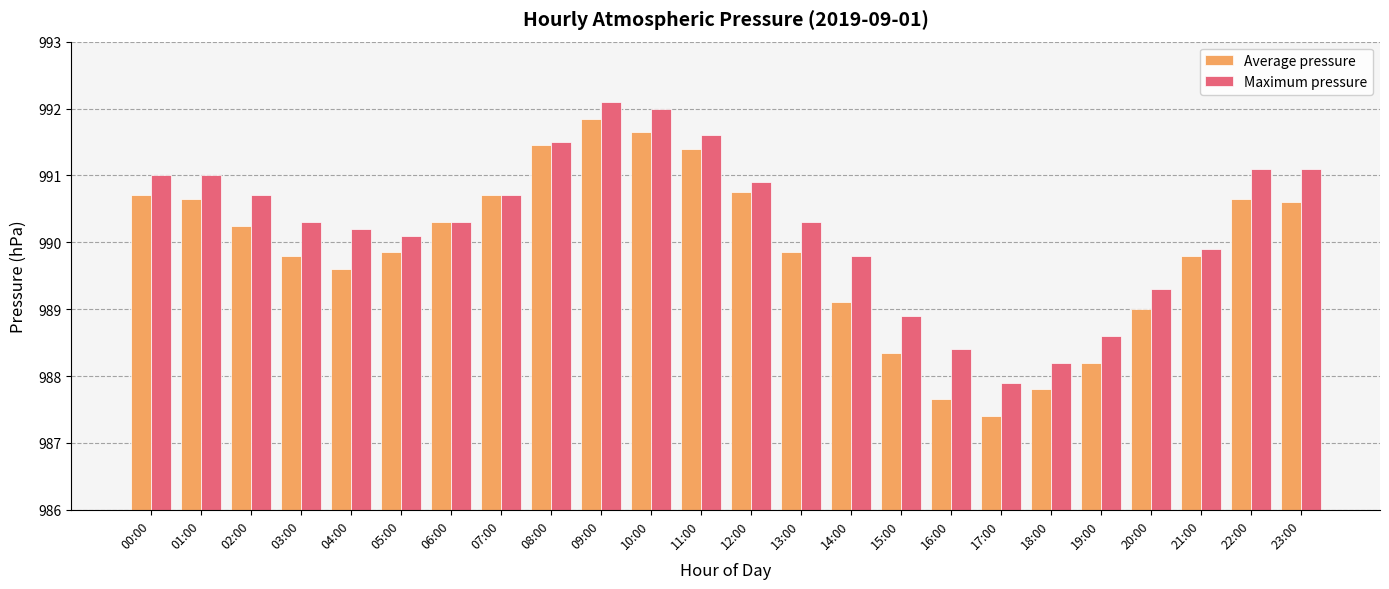

Which series has the largest total across all categories?

Maximum pressure